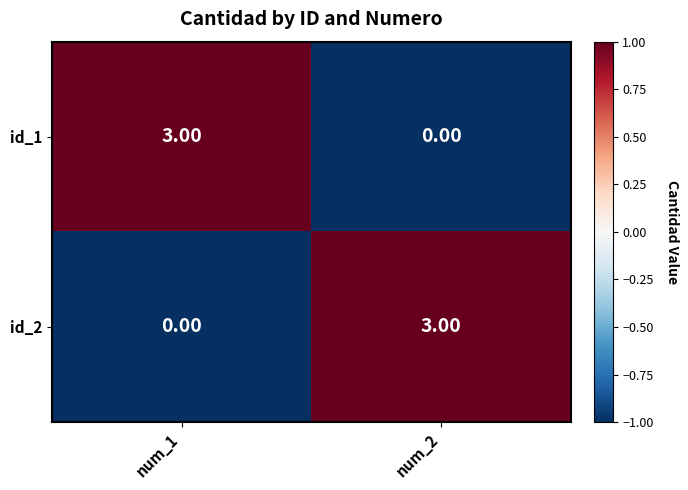

Rank the categories by id_2 value from highest to lowest.

num_2, num_1